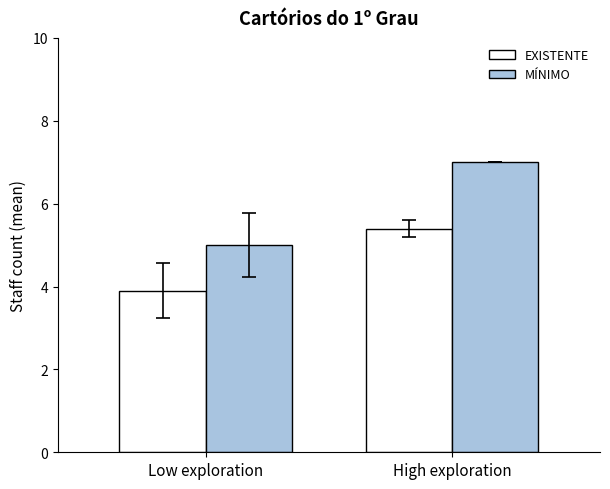

Reading left to right, what are all the values shown in this chart?

EXISTENTE: Low exploration=3.9	High exploration=5.4
MÍNIMO: Low exploration=5.0	High exploration=7.0